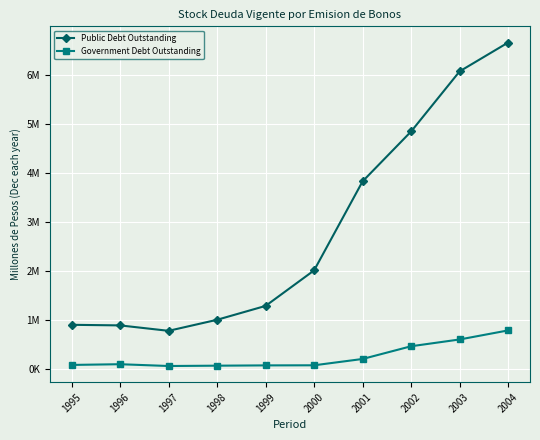

Is this an area chart (filled region under the line)?

No